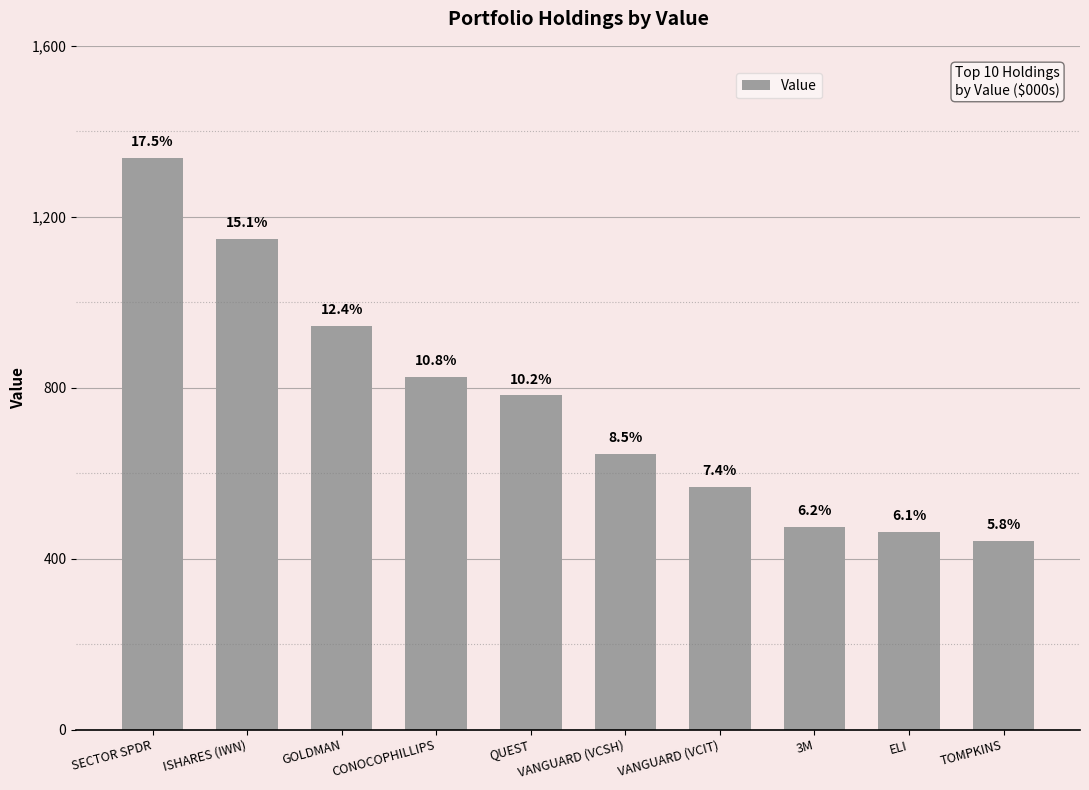

Between VANGUARD (VCIT) and ELI, which is larger?

VANGUARD (VCIT)